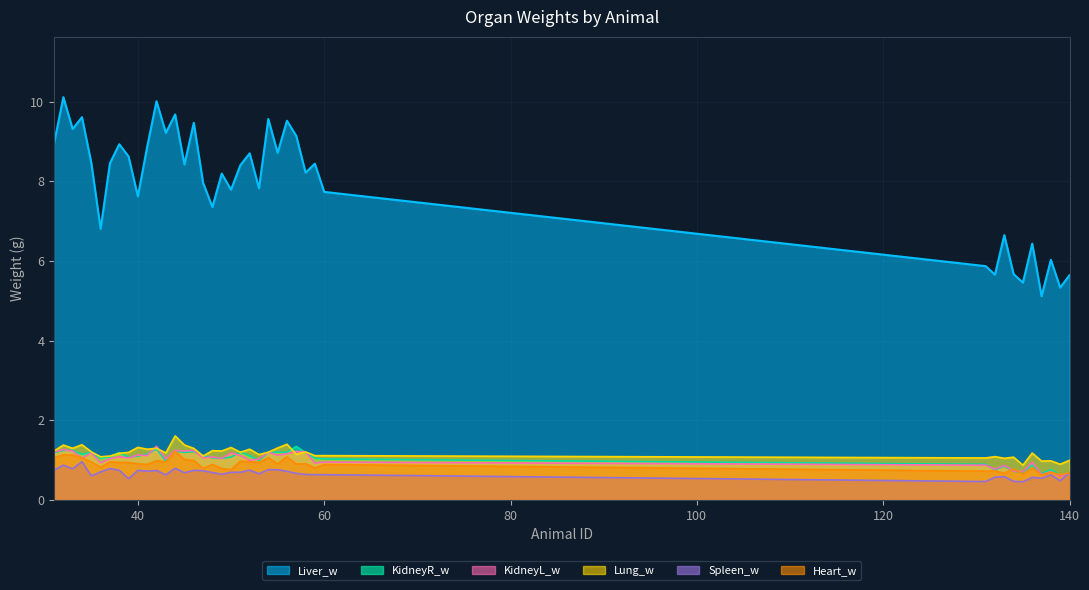

What is the difference between the highest and lowest values at 140?

5.0